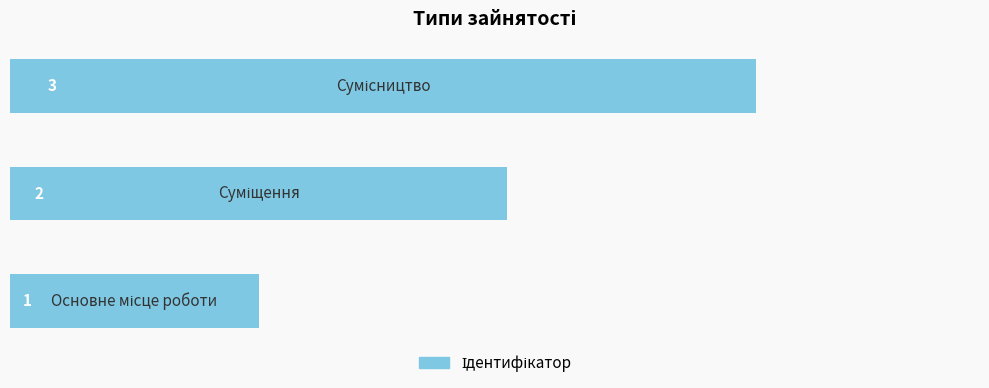

What is the difference between the maximum and minimum values?

2